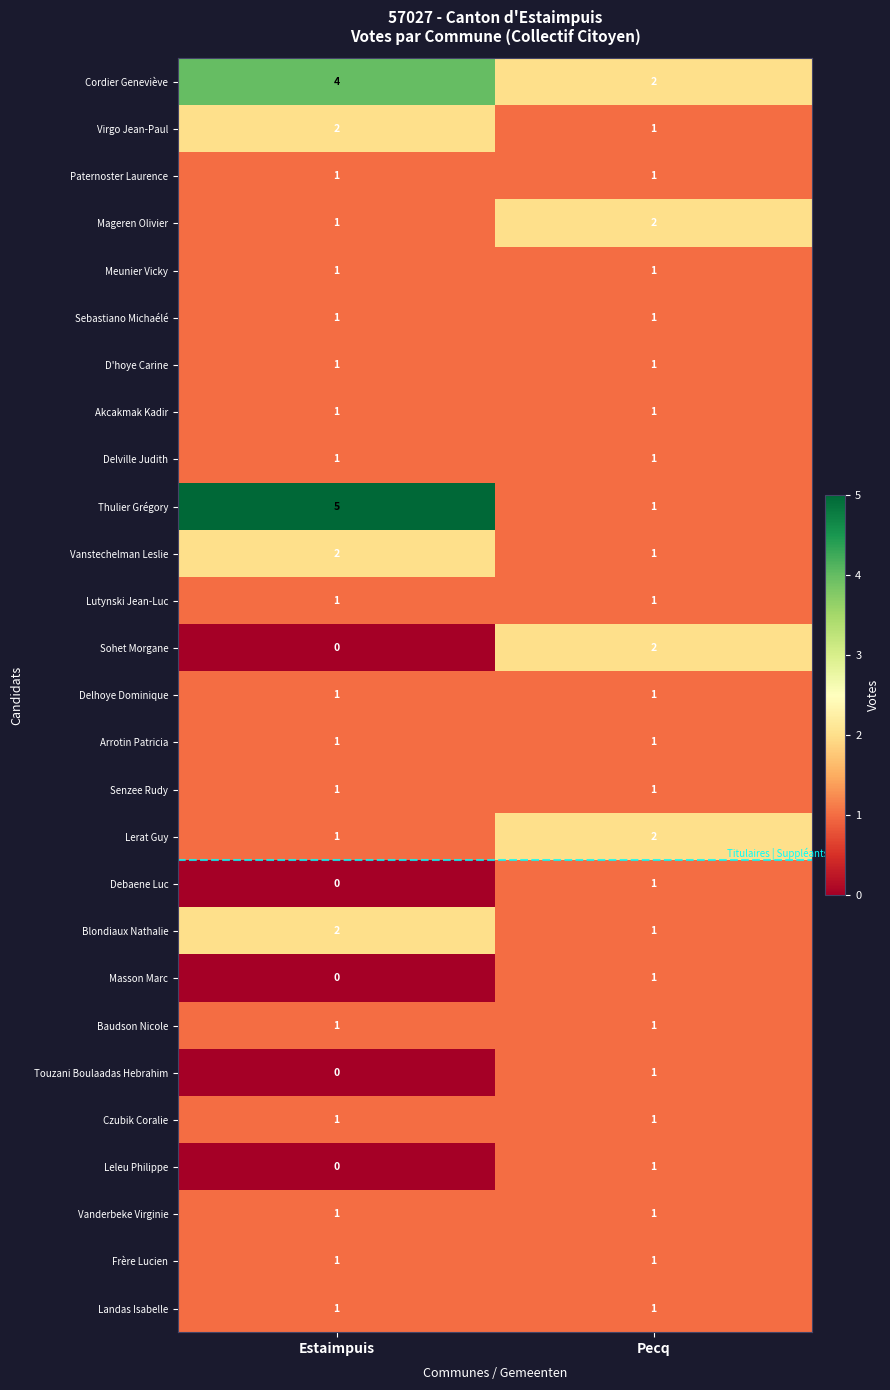

True or false: Lutynski Jean-Luc has a value of 1 at Pecq.

True